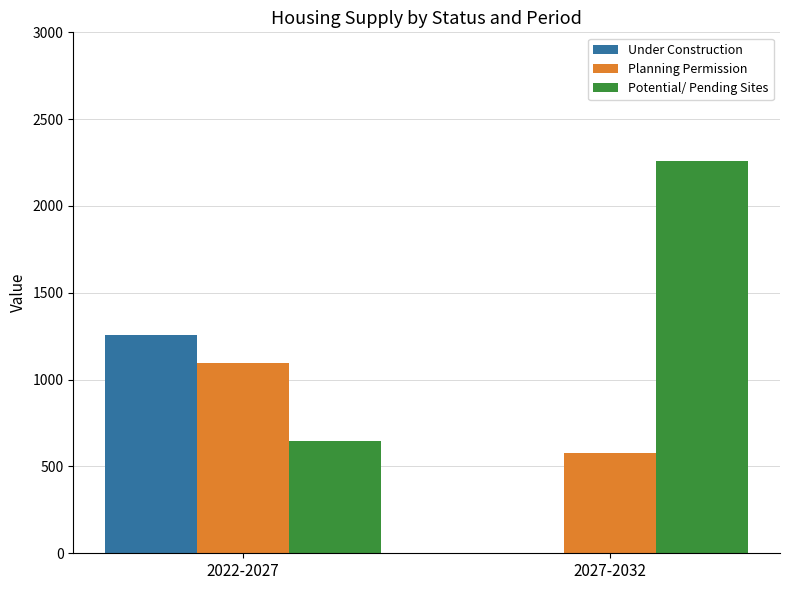

Which category has the highest value across all series?

2027-2032